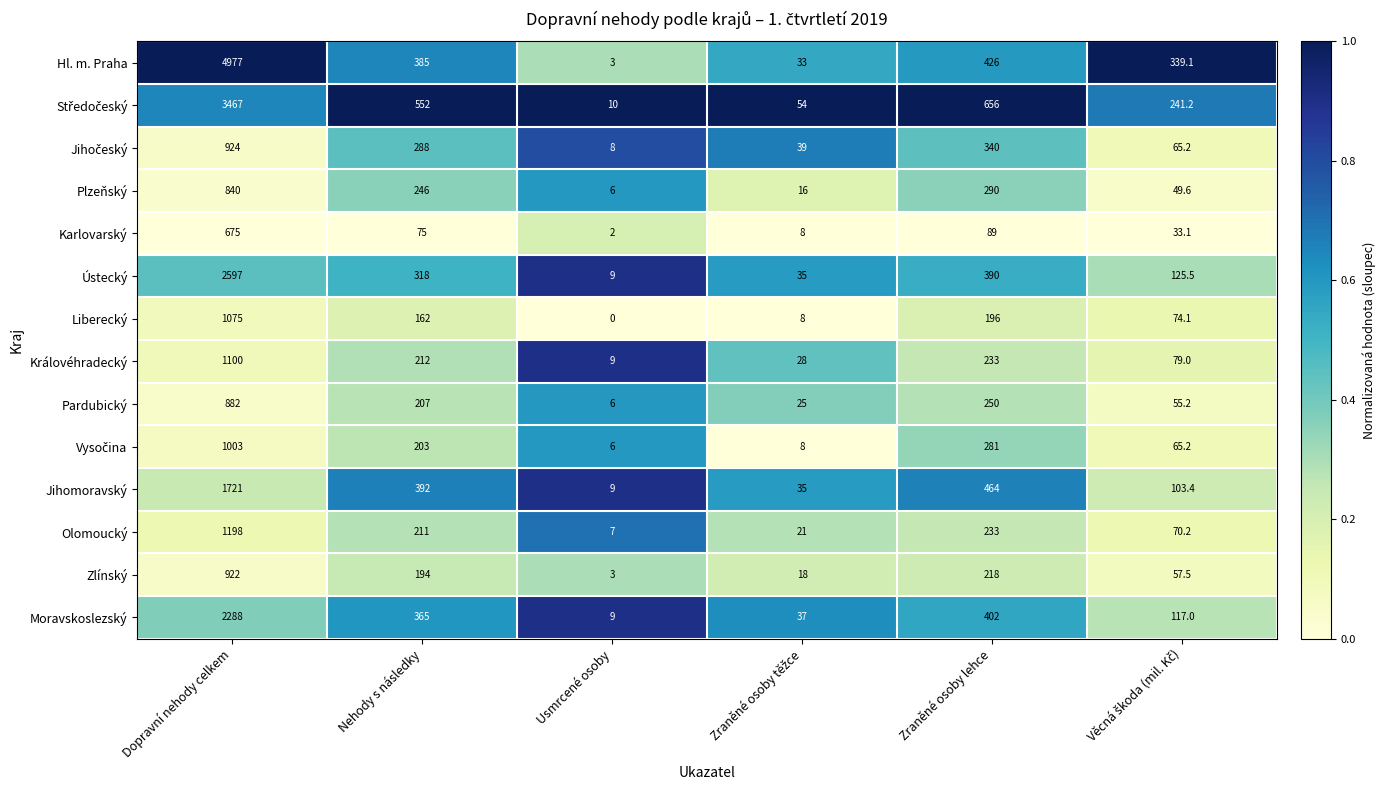

What is the difference between the maximum and minimum values in the Liberecký series?

1075.0